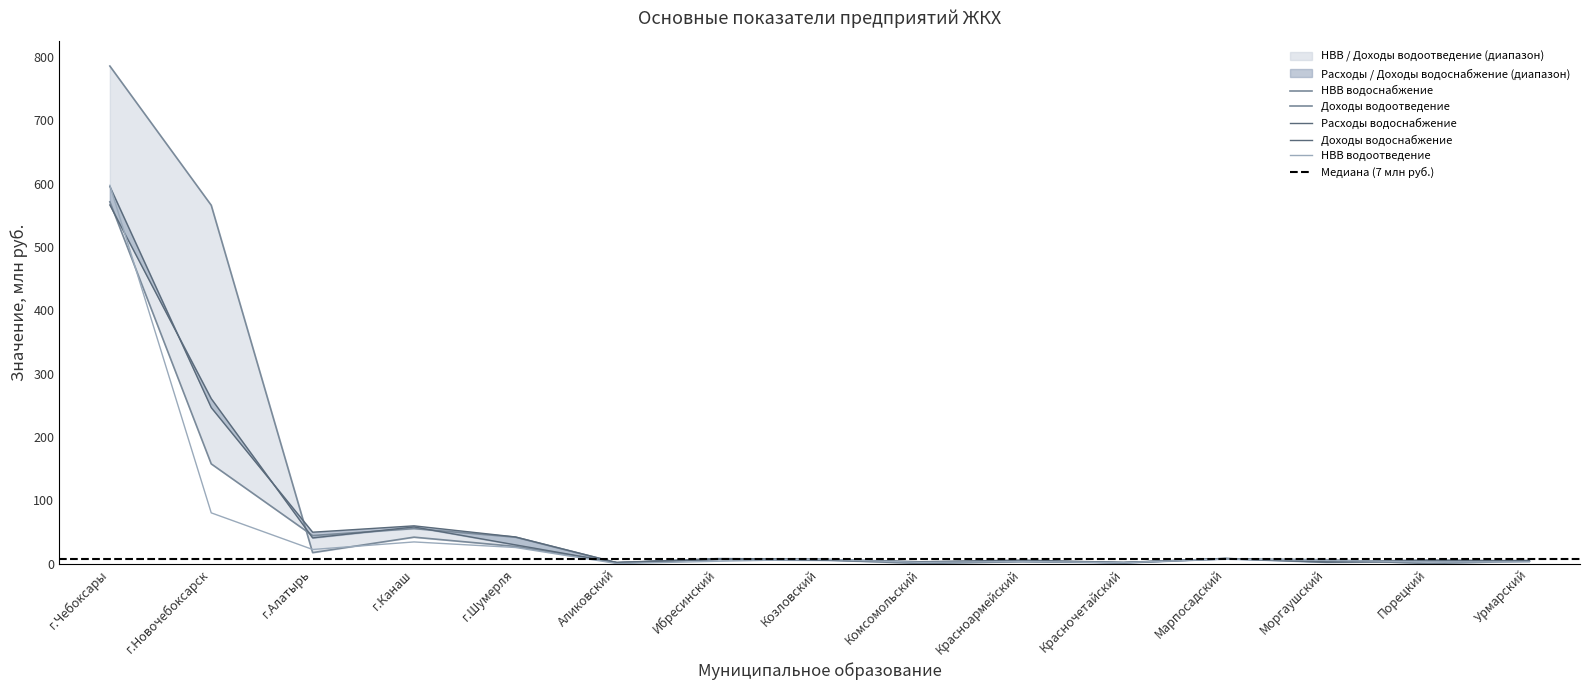

At which label is НВВ водоотведение closest to 298?

г.Новочебоксарск